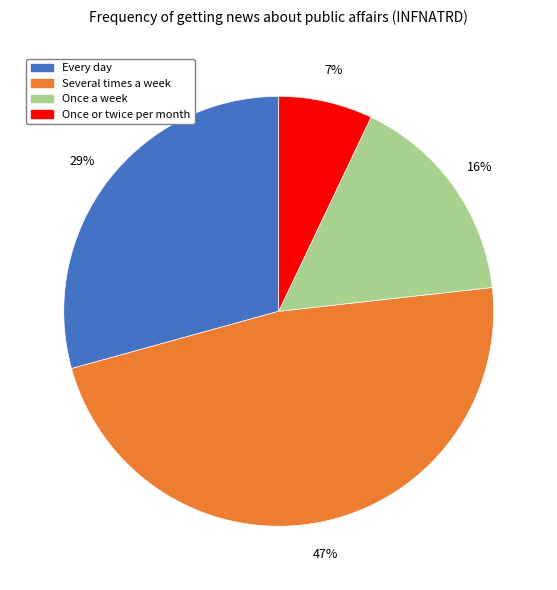

How many segments does this pie chart have?

4